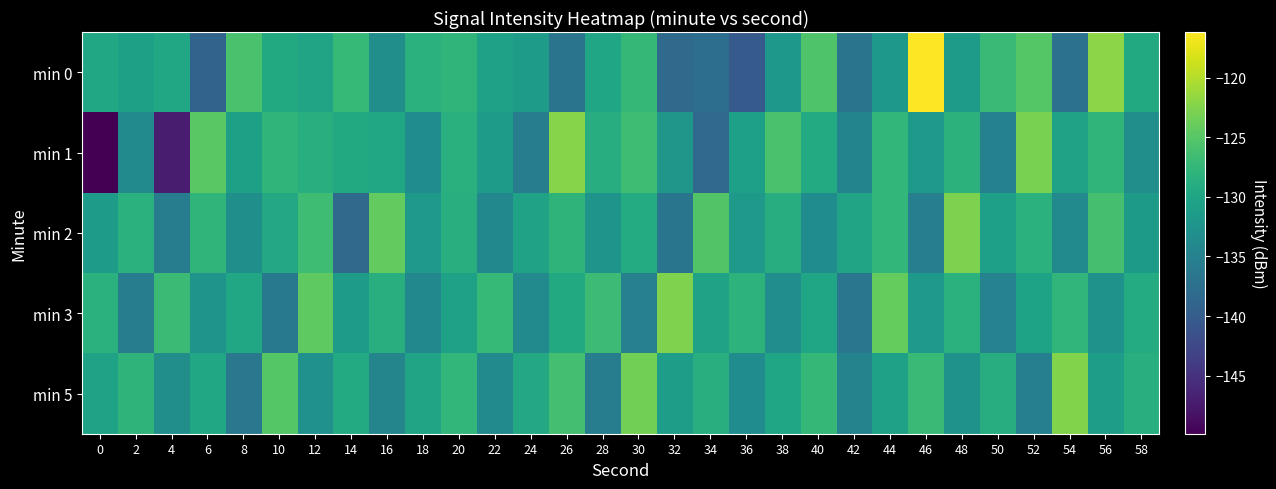

Count the number of categories in the chart.

30